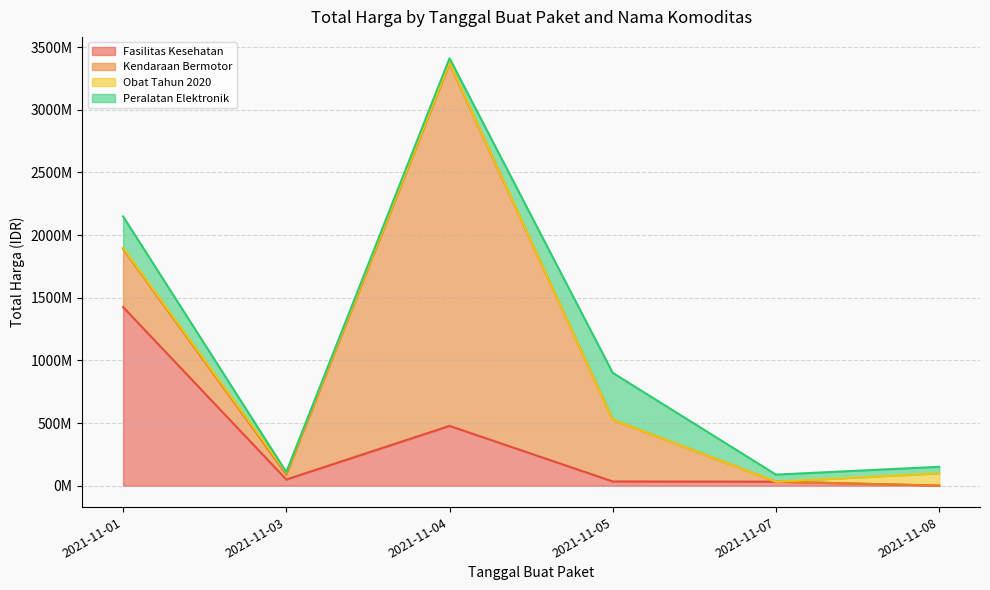

Which series has the largest total across all categories?

Kendaraan Bermotor